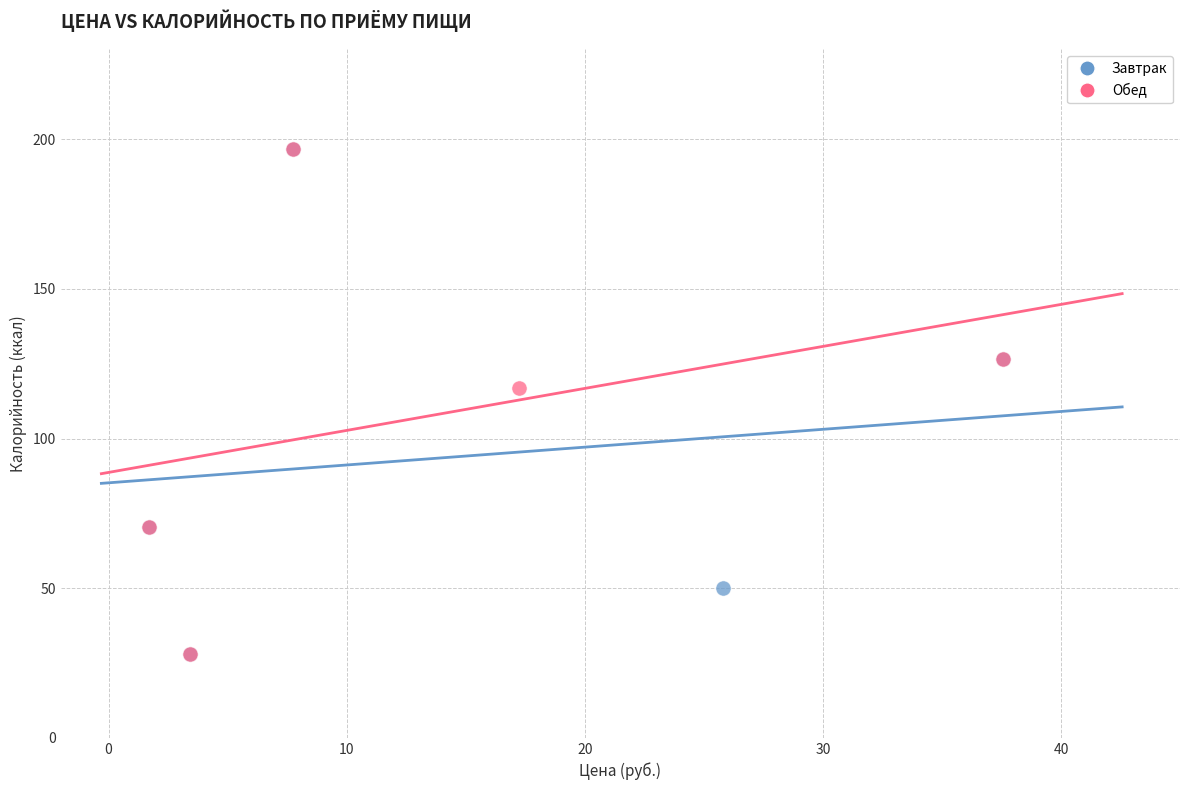

What are all the series names shown in the legend?

Завтрак, Обед